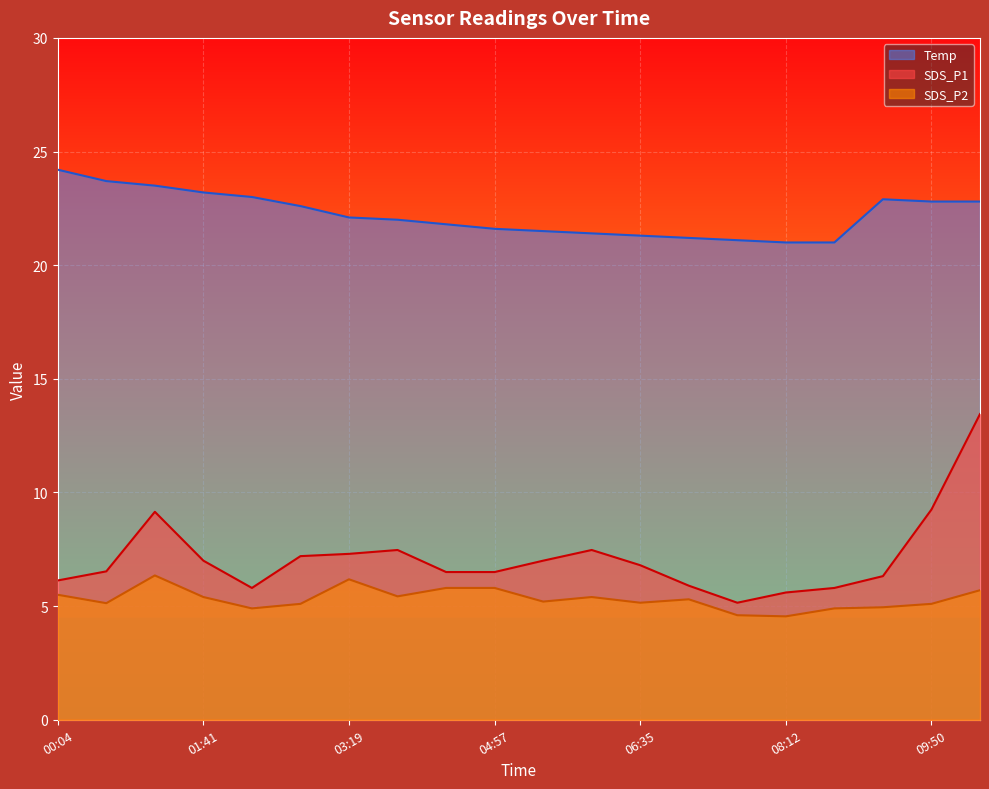

Which series has the largest total across all categories?

Temp